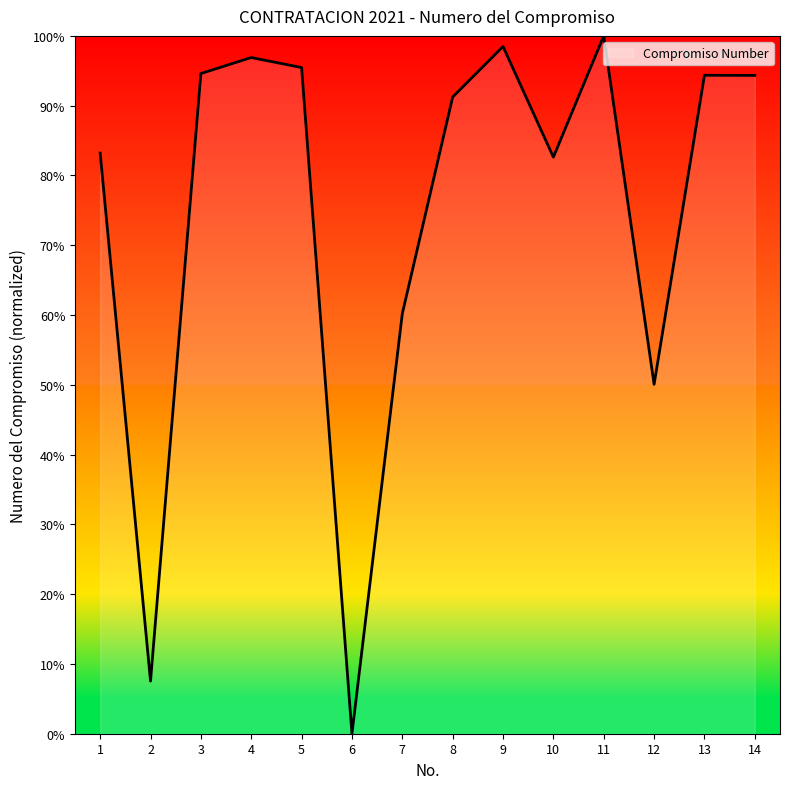

Which has a higher value, 12 or 1?

1